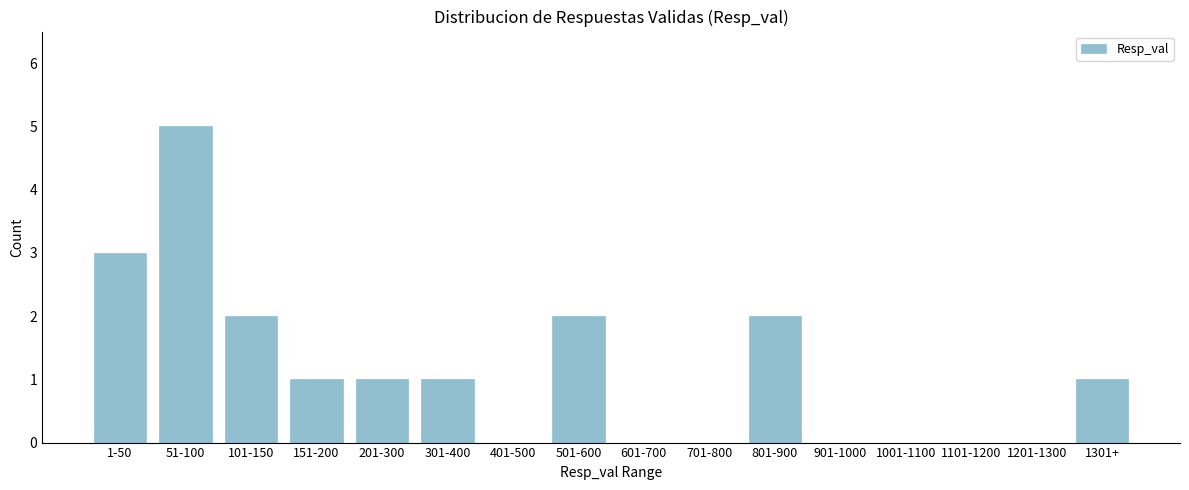

Reading left to right, extract all data points from this chart.

1-50=3	51-100=5	101-150=2	151-200=1	201-300=1	301-400=1	401-500=0	501-600=2	601-700=0	701-800=0	801-900=2	901-1000=0	1001-1100=0	1101-1200=0	1201-1300=0	1301+=1